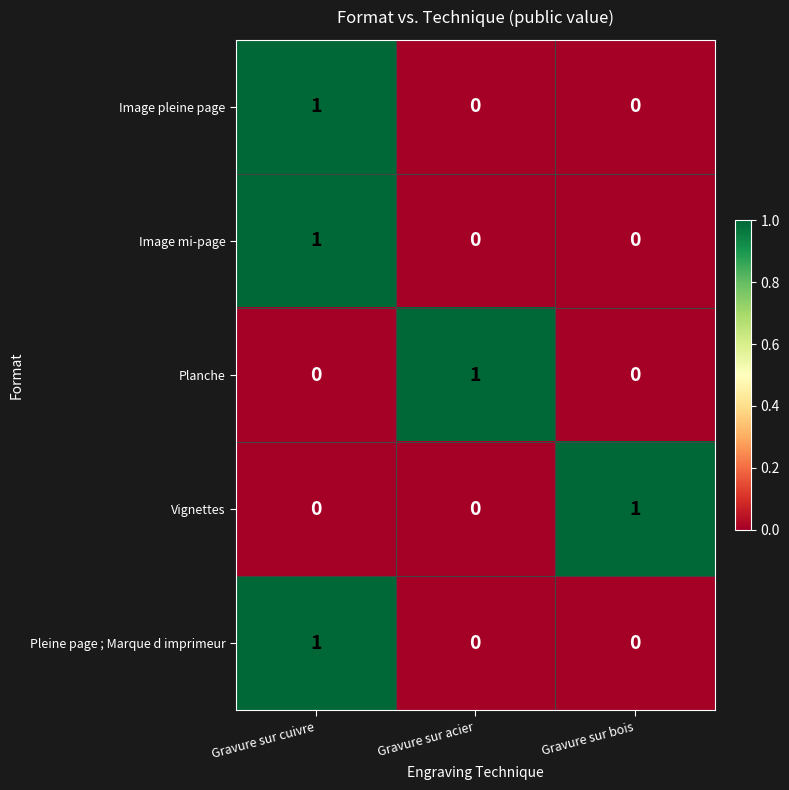

What is the total value across all series at Gravure sur acier?

1